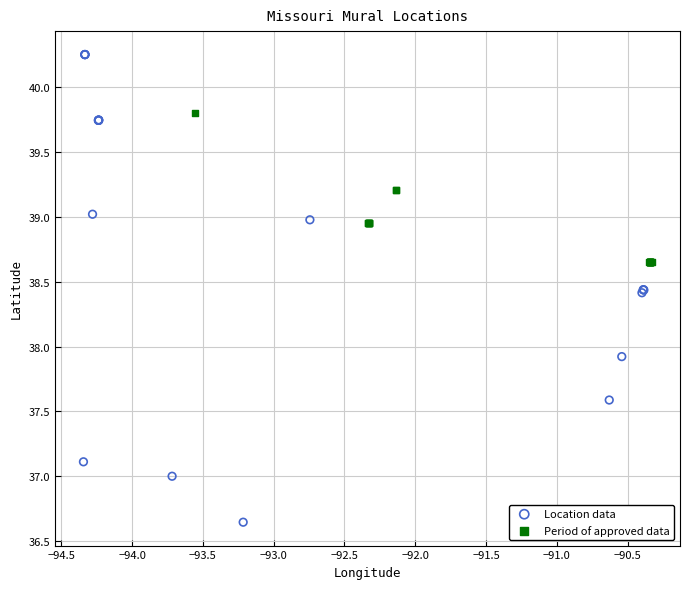

Which series has the widest spread of Y values?

Location data